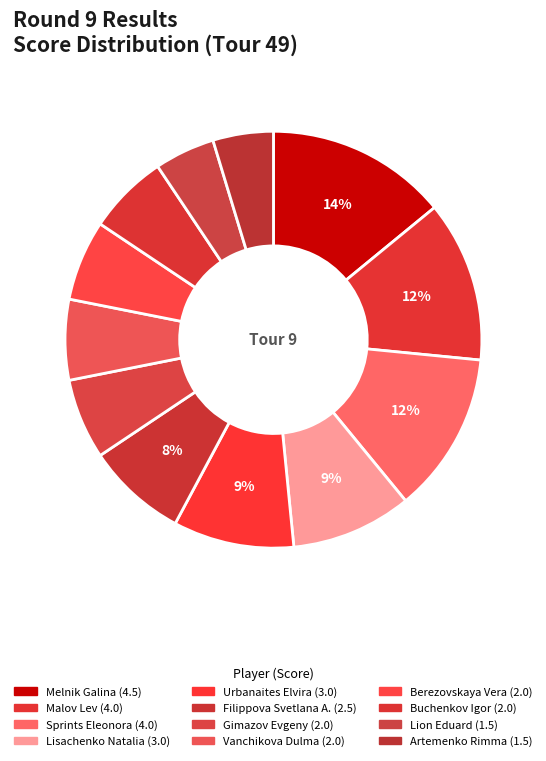

Does Melnik Galina account for over 50% of the chart?

No